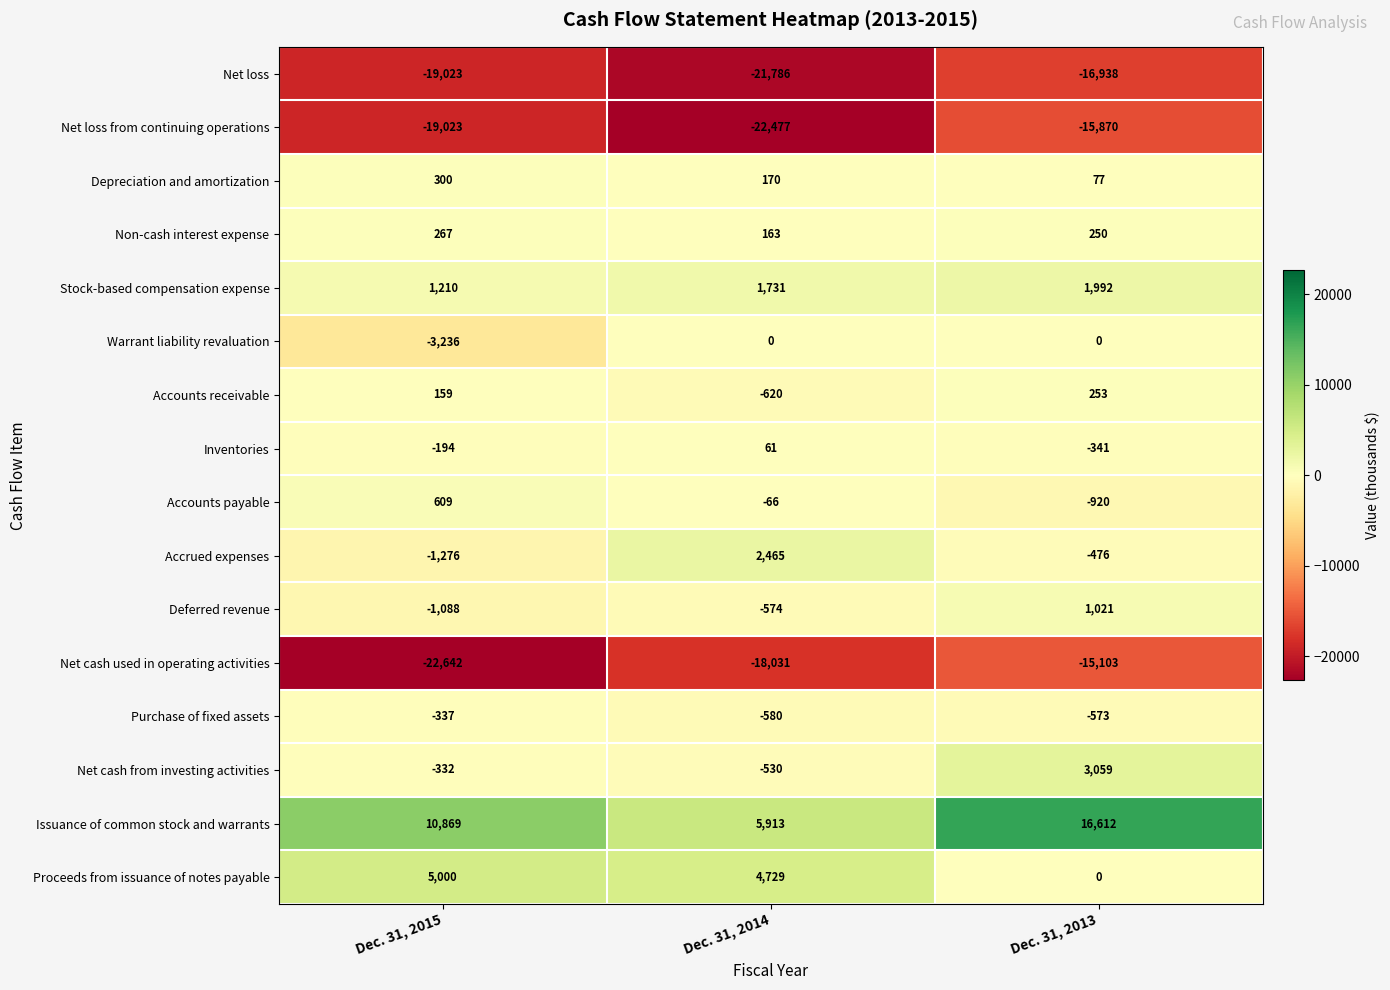

What is the approximate value of Deferred revenue at Dec. 31, 2013?

1021